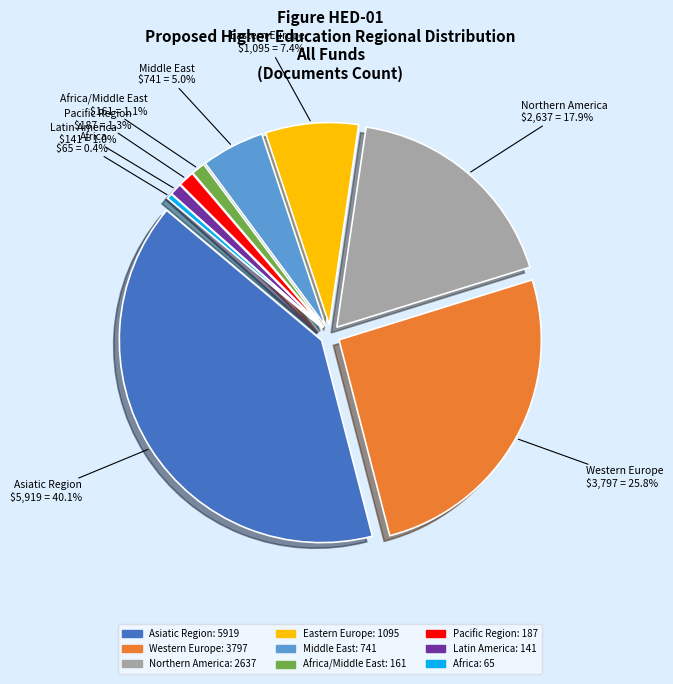

What is the total percentage of Latin America and Eastern Europe?

8.4%